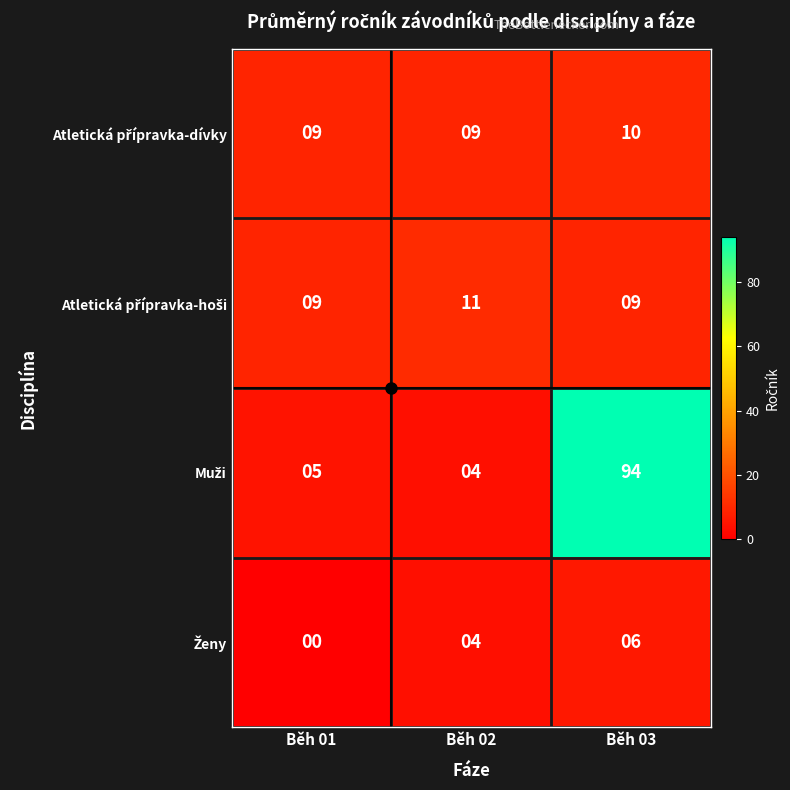

What is the difference between the highest and lowest values at Běh 03?

88